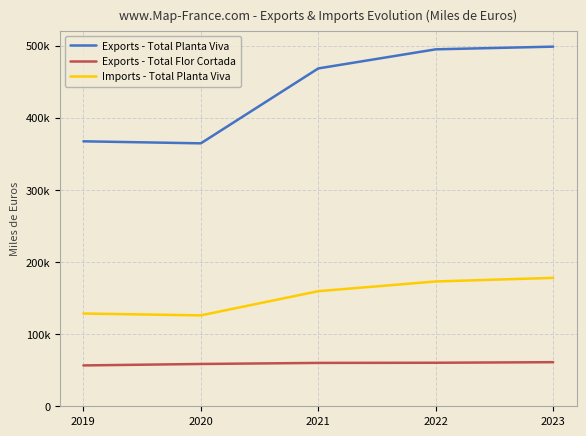

At which label does Imports - Total Planta Viva reach its minimum?

2020